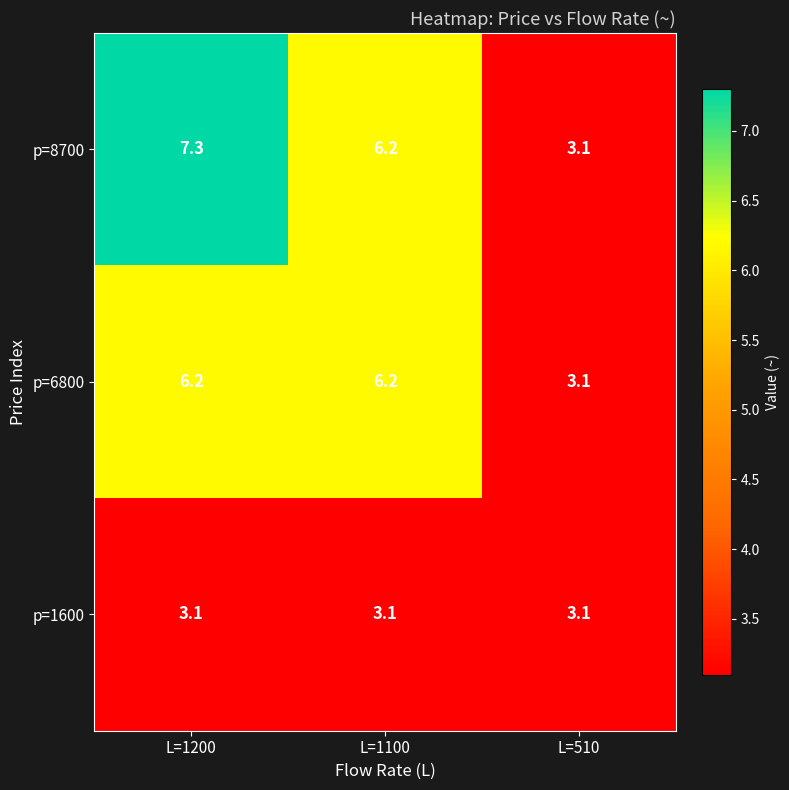

Which series changed the most between L=1200 and L=510?

p=8700